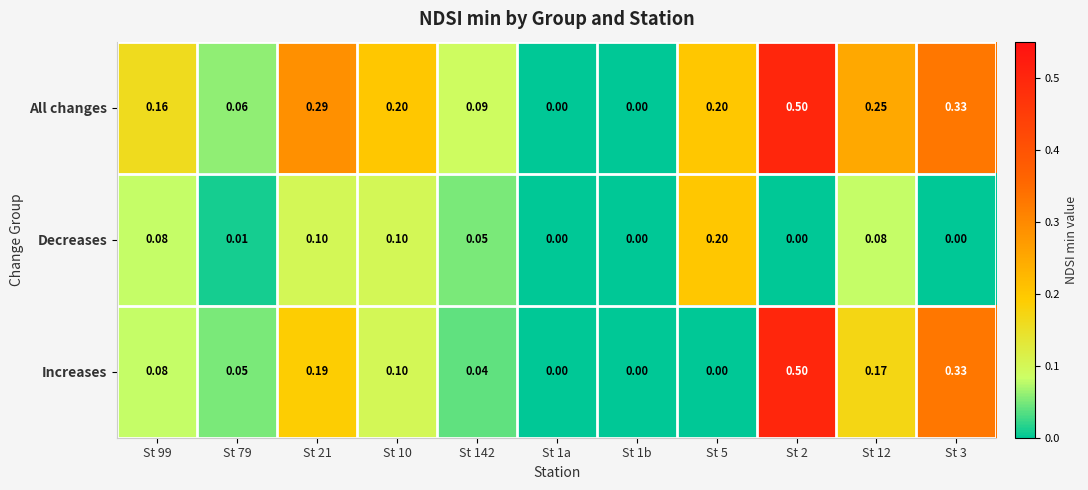

At which category is the sum across all series the highest?

St 2